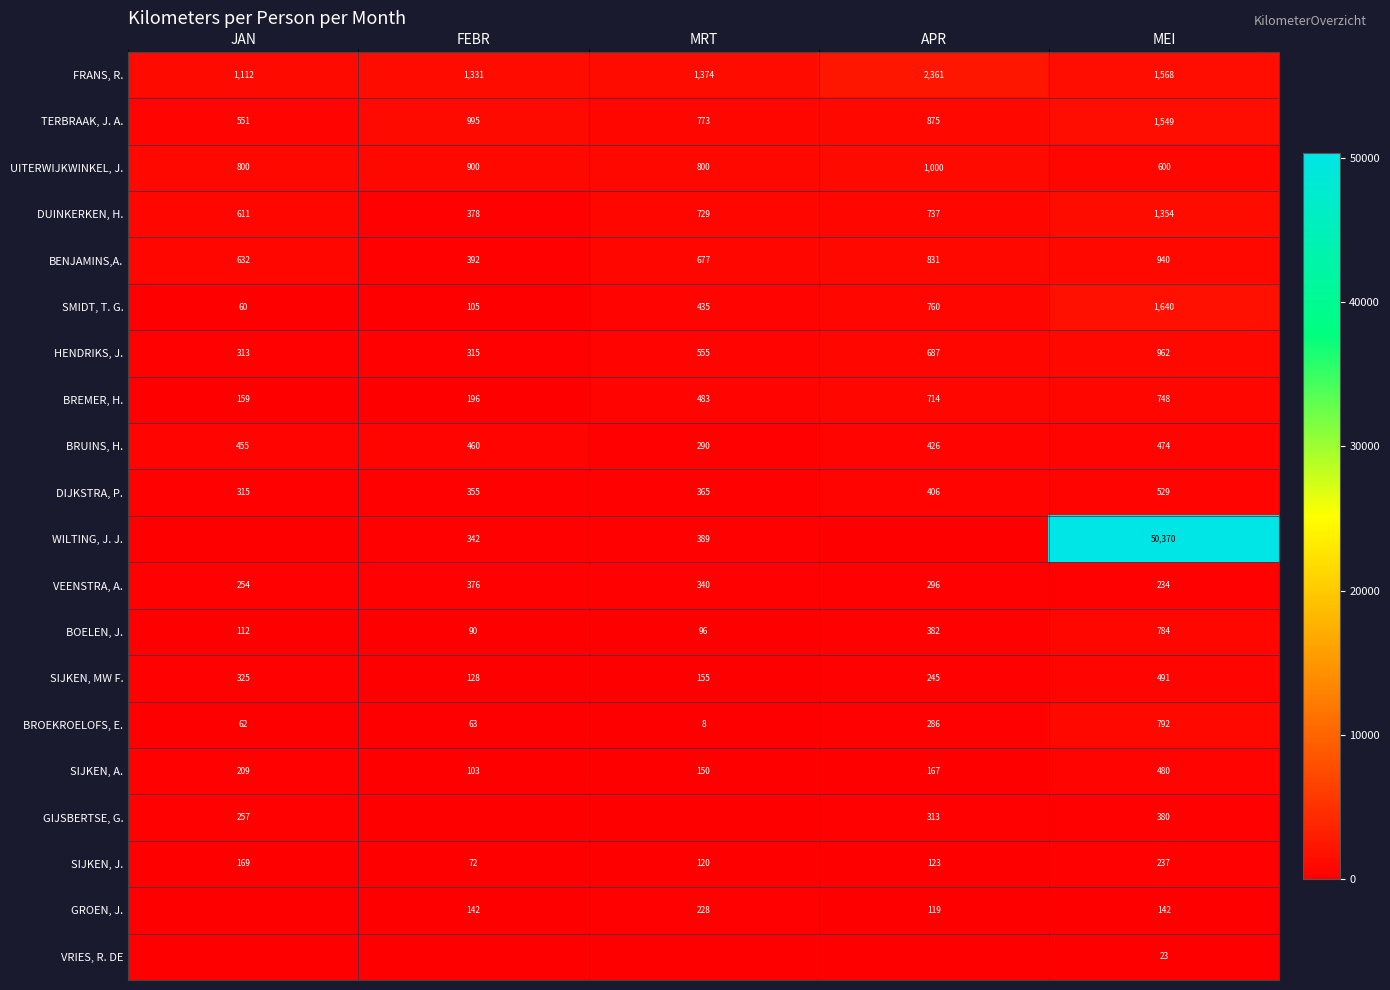

The VRIES, R. DE series shows 23 at MEI. True or false?

True